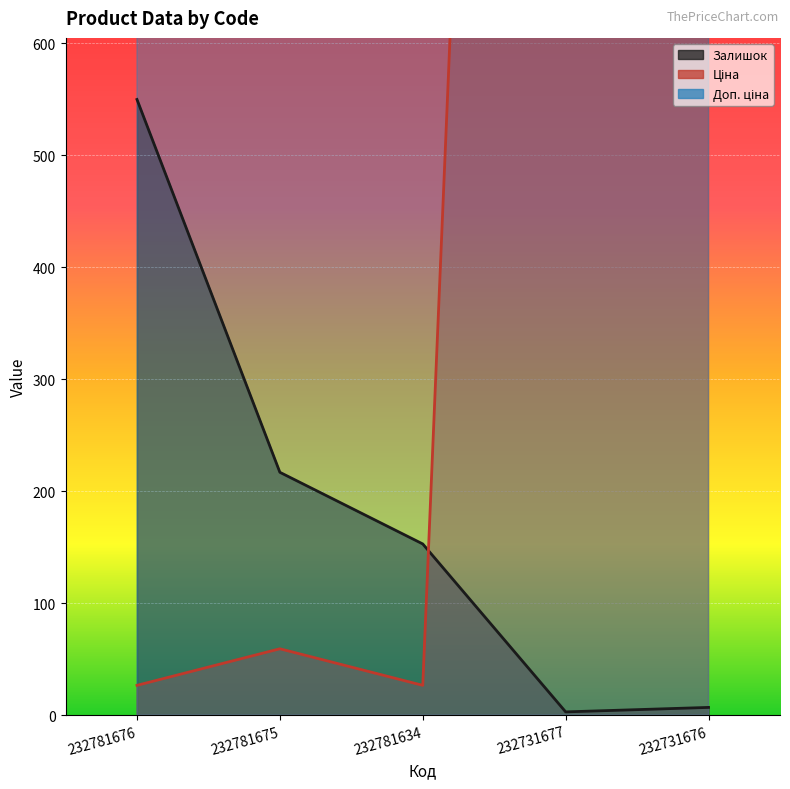

True or false: Доп. ціна and Ціна intersect in this chart.

False